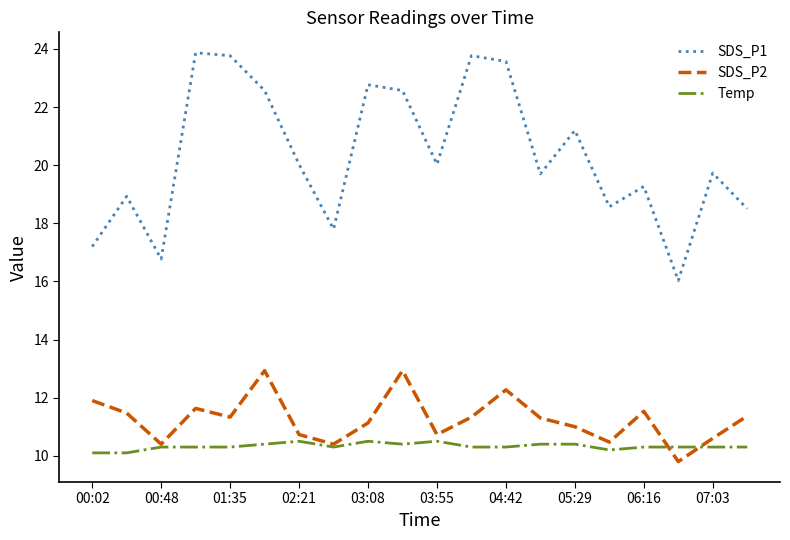

True or false: SDS_P1 and SDS_P2 intersect in this chart.

False